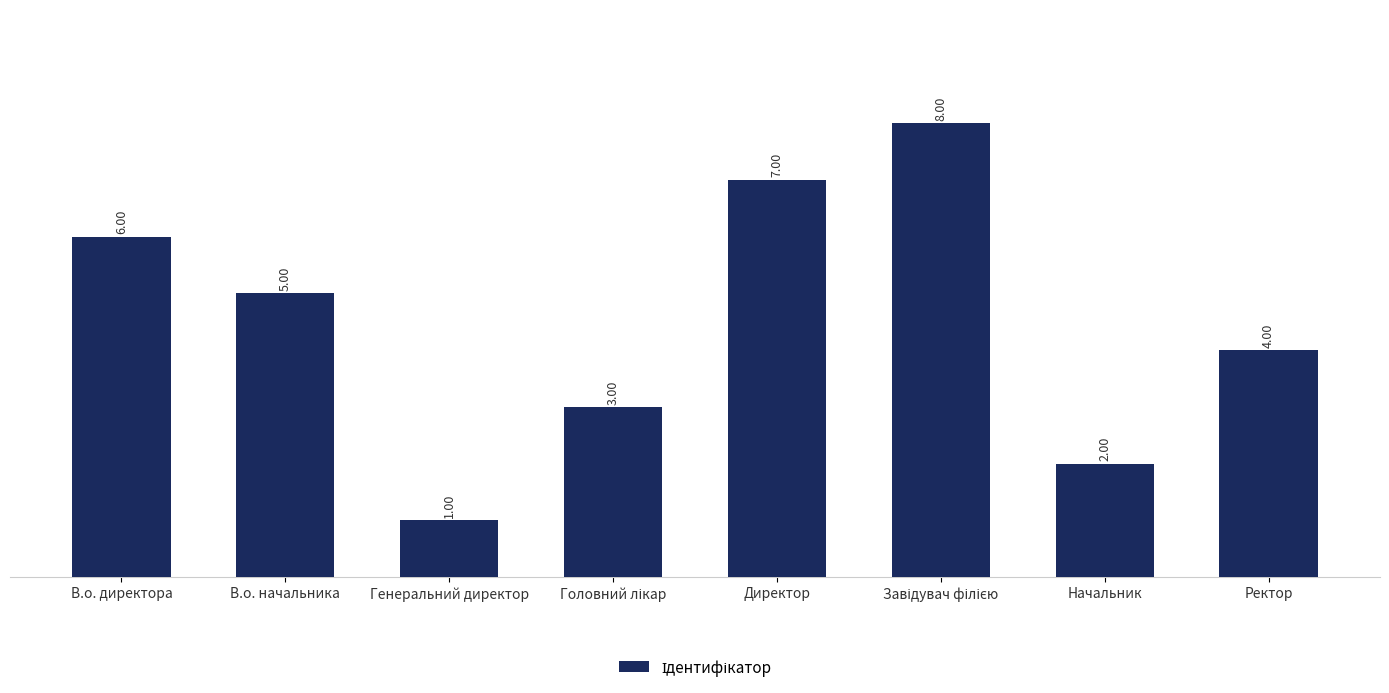

What is the difference between the second highest and minimum values?

6